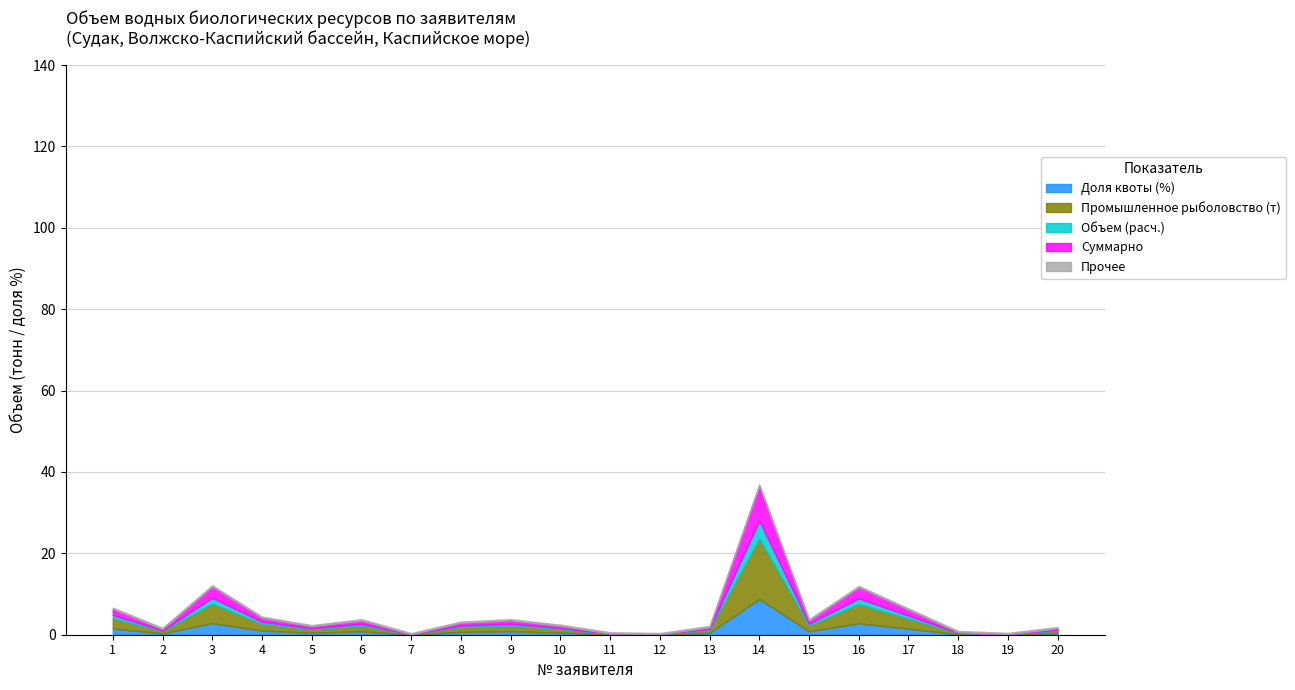

True or false: Доля квоты (%) has a value of 0.8 at 9.

True